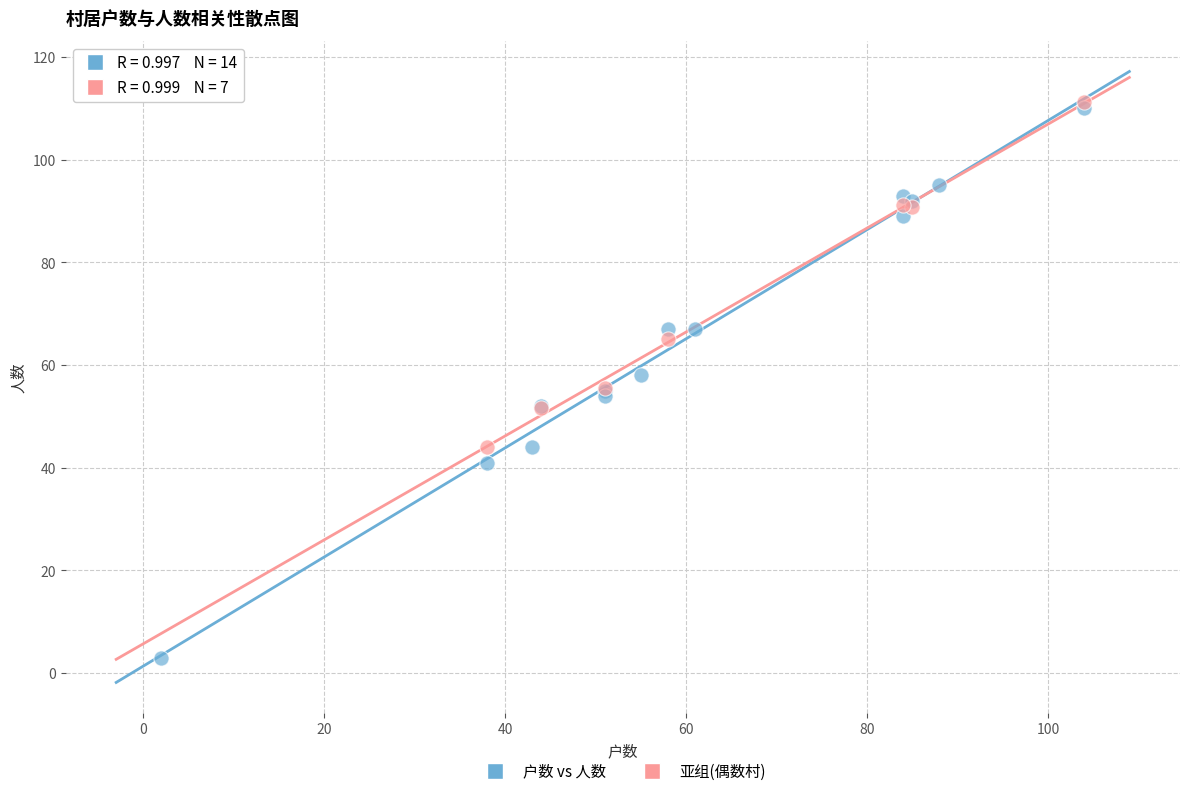

Which series has the widest spread of Y values?

户数 vs 人数